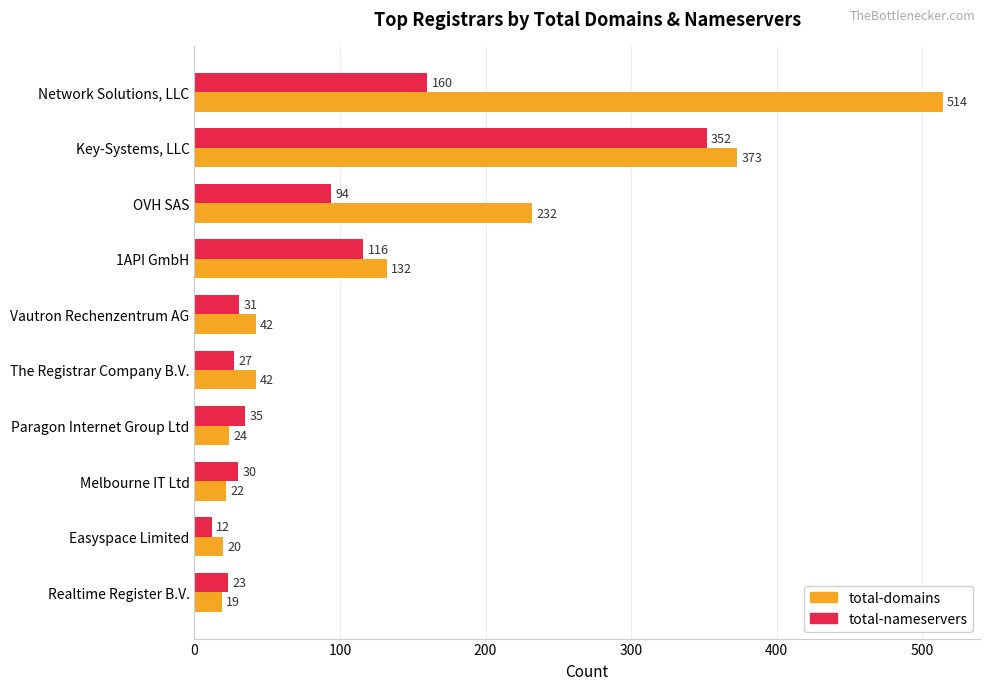

What is the difference between the highest and lowest values at Paragon Internet Group Ltd?

11